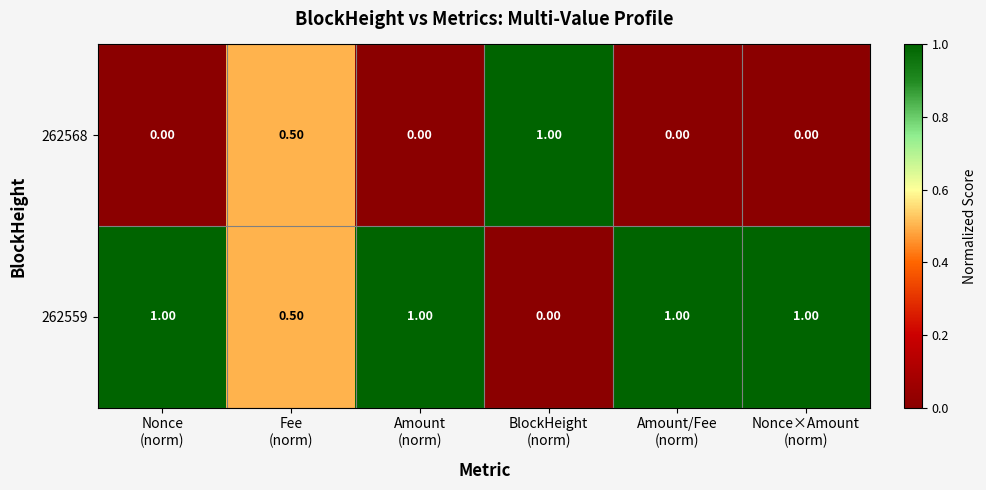

At how many categories does at least one series exceed 0?

6